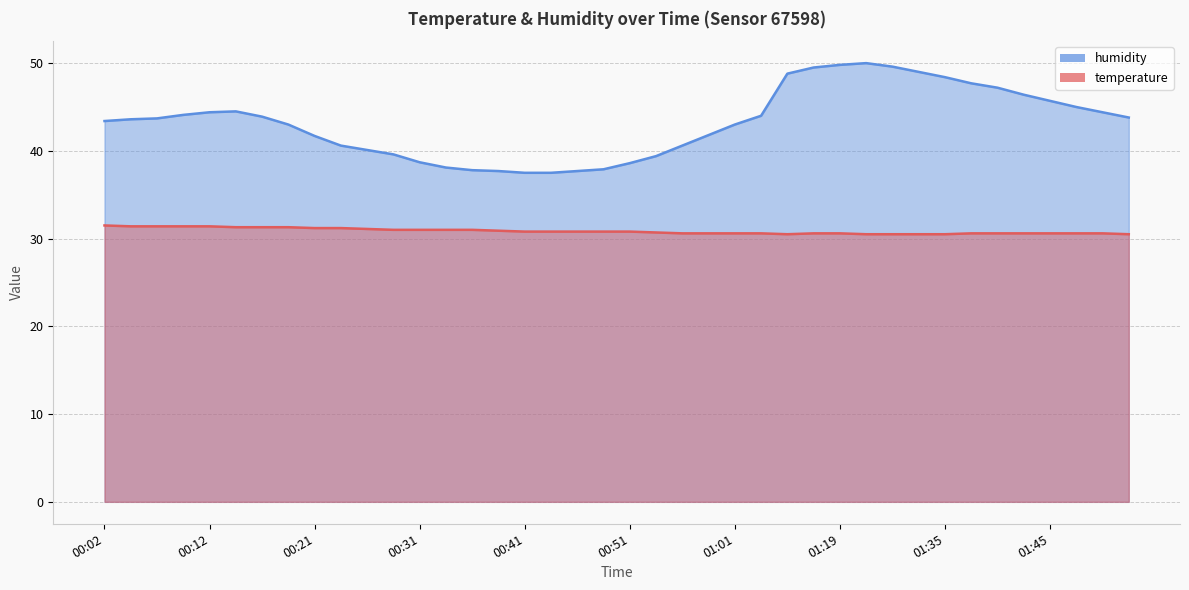

At which category does the chart reach its peak across all series?

01:21